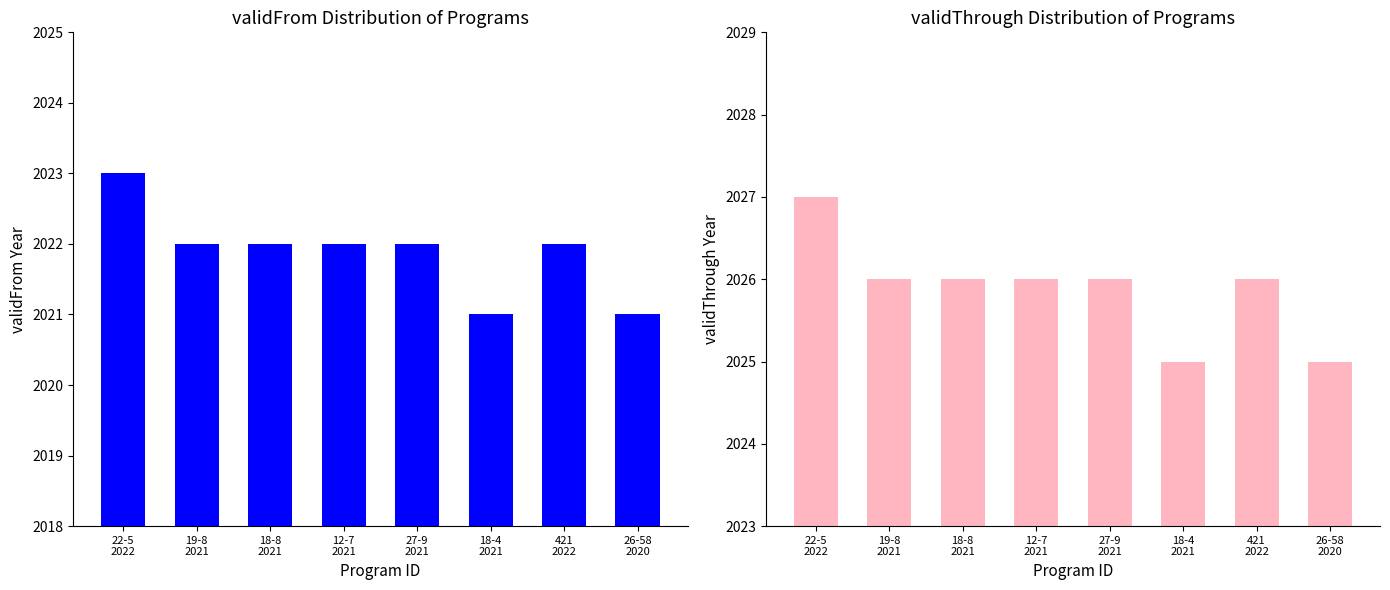

At which category is the sum across all series the highest?

22-5
2022